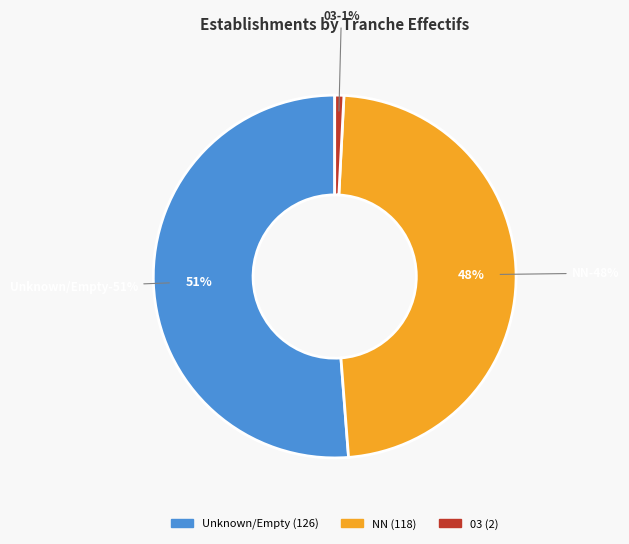

How many segments does this pie chart have?

3